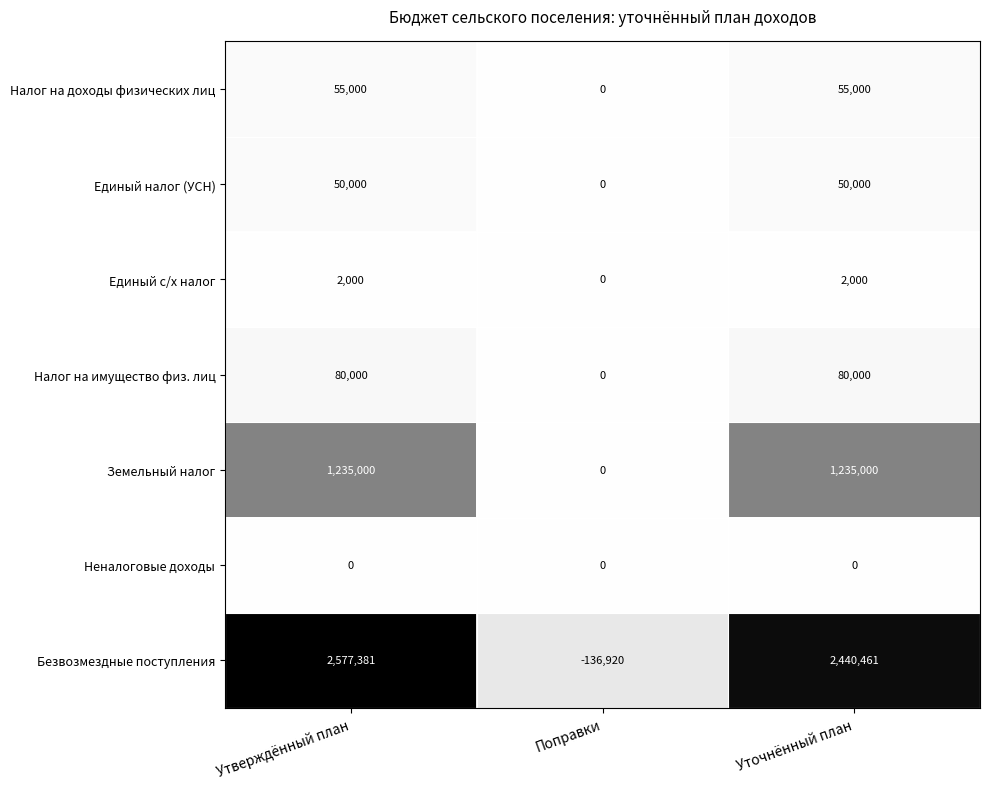

At Уточнённый план, list the series in order from largest to smallest.

Безвозмездные поступления, Земельный налог, Налог на имущество физ. лиц, Налог на доходы физических лиц, Единый налог (УСН), Единый с/х налог, Неналоговые доходы